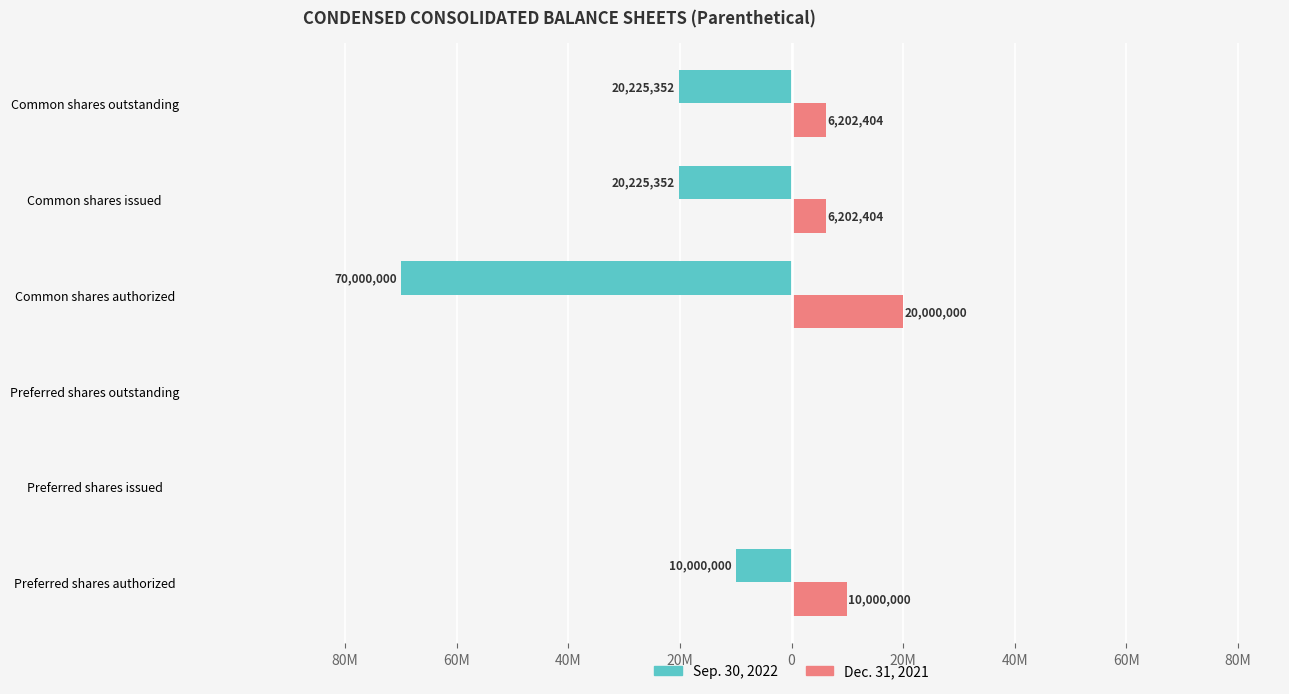

What are all the series names shown in the legend?

Sep. 30, 2022, Dec. 31, 2021